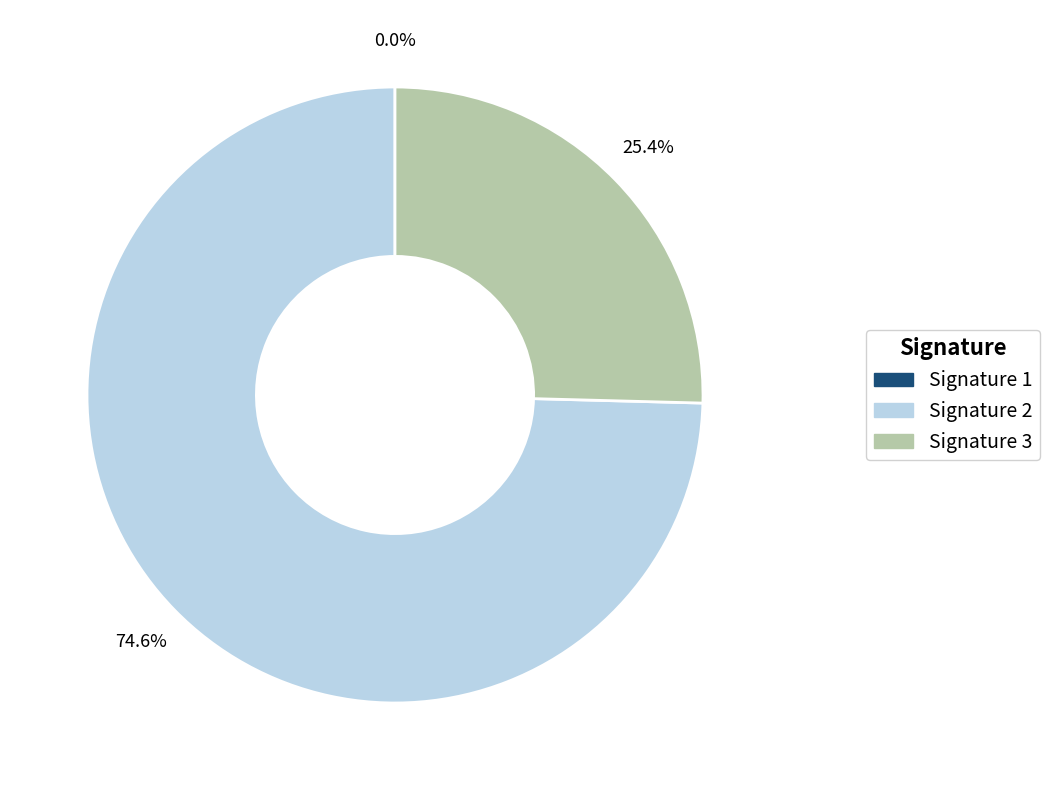

What percentage do Signature 3 and Signature 2 together represent?

100.0%